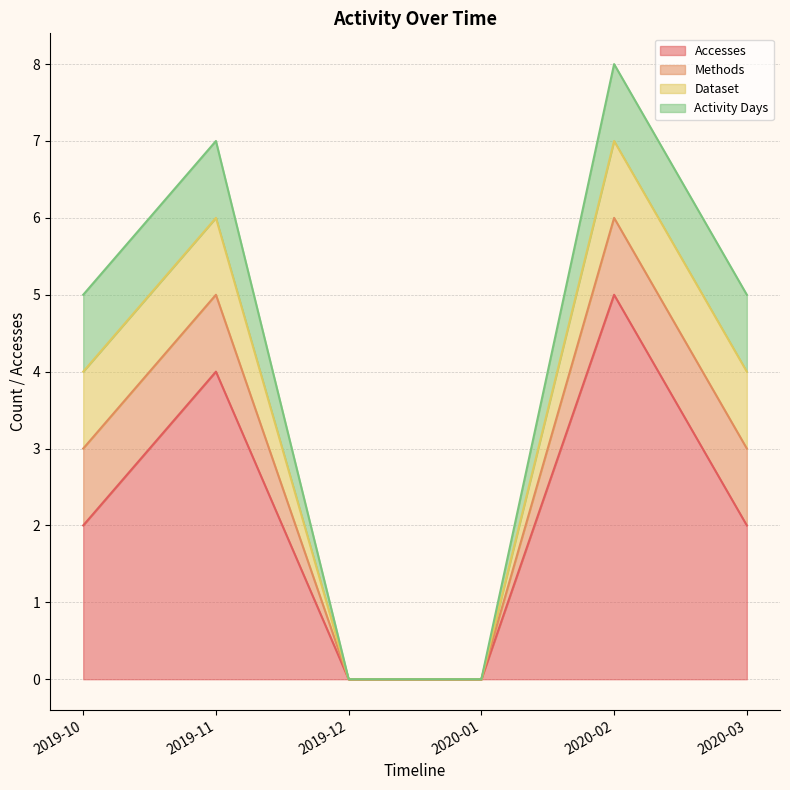

How many Dataset values are between 0 and 1?

6